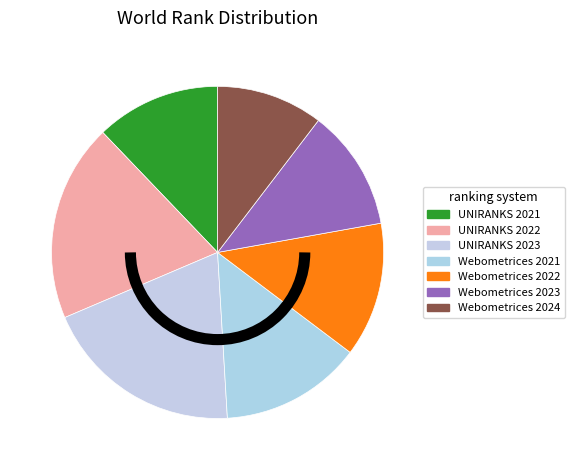

Approximately how many times larger is the value at Webometrices 2021 compared to Webometrices 2022?

1.1